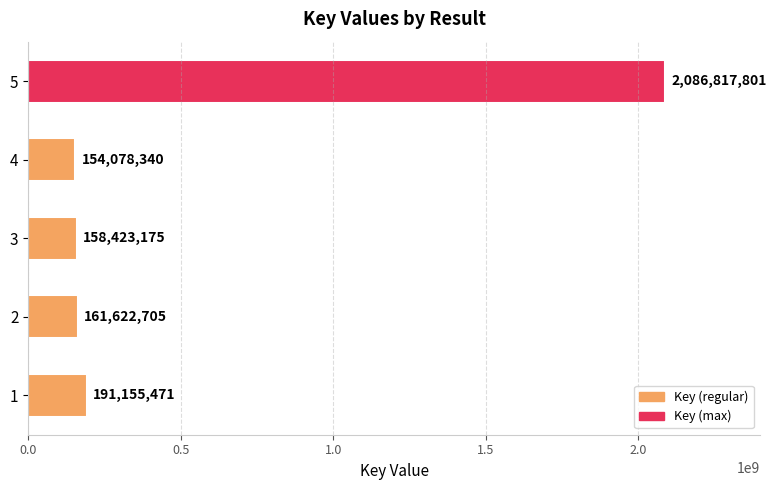

At which category does the chart reach its minimum across all series?

4